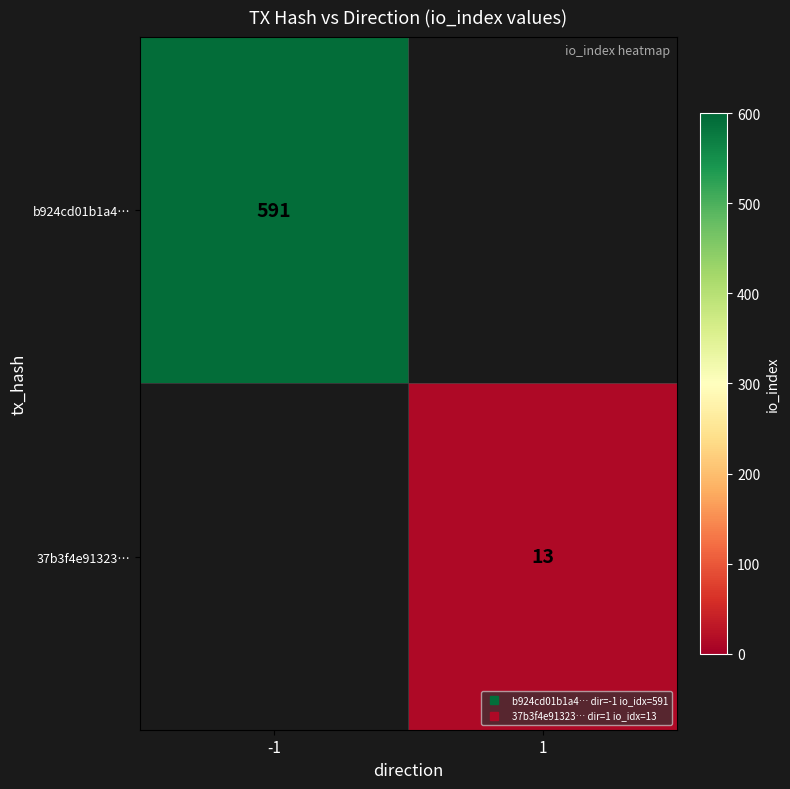

What is the smallest value displayed?

13.0